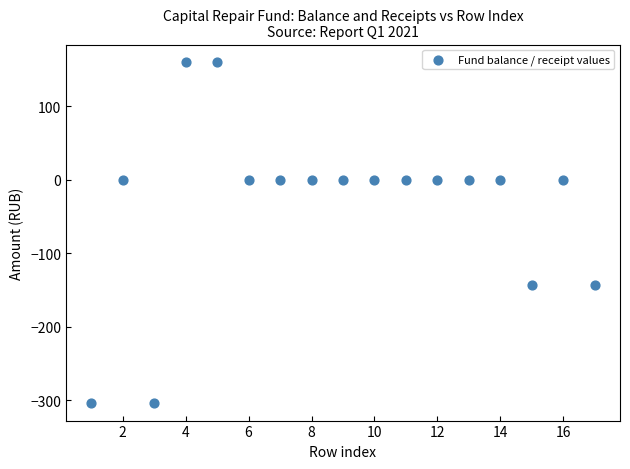

What is the range of Y values (max minus min)?

465.2